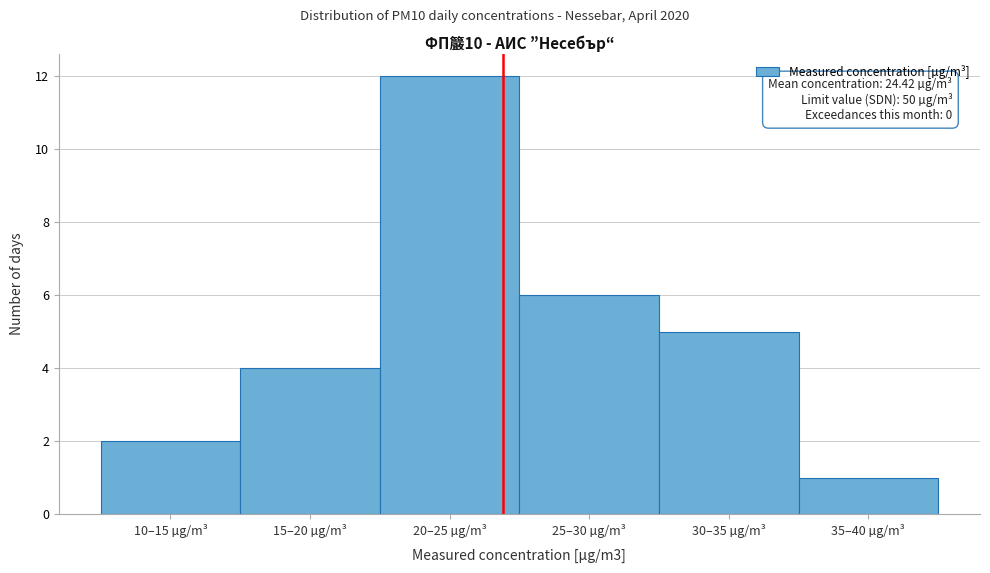

Reading left to right, extract all data points from this chart.

2	4	12	6	5	1